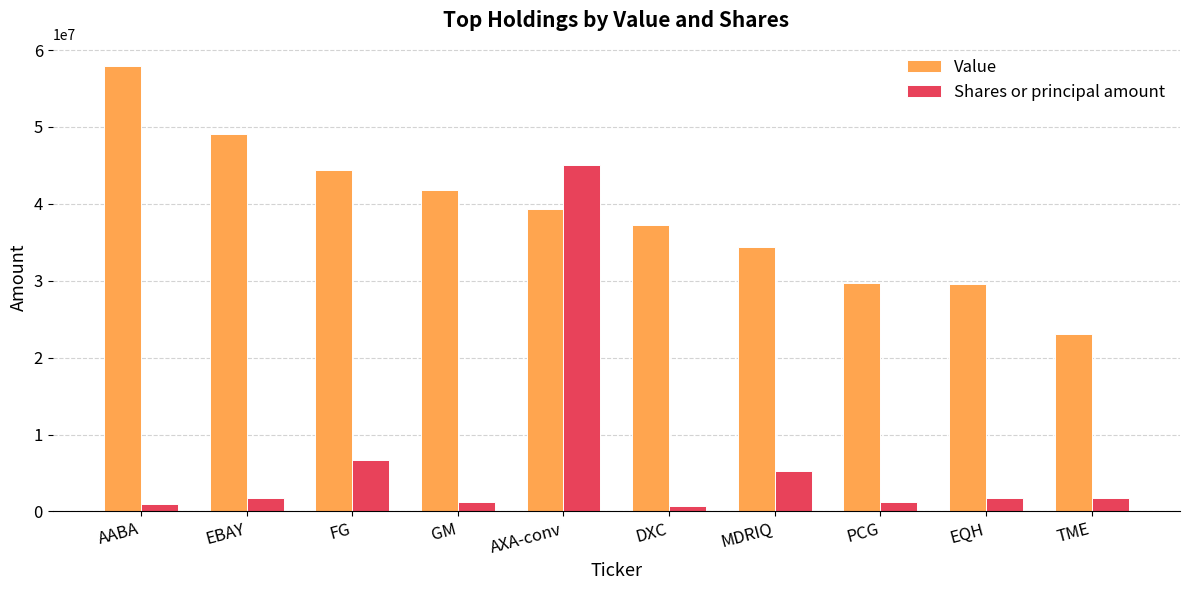

True or false: Value has a value of 69421838 at FG.

False